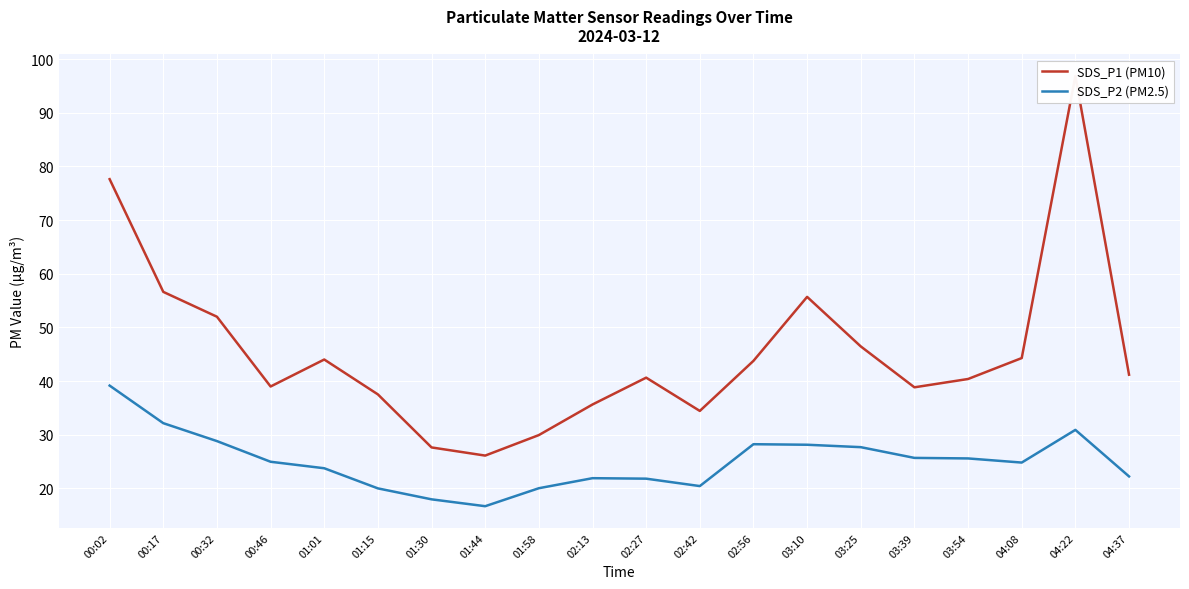

Is it true that SDS_P1 (PM10) equals 43.8 at 02:56?

True